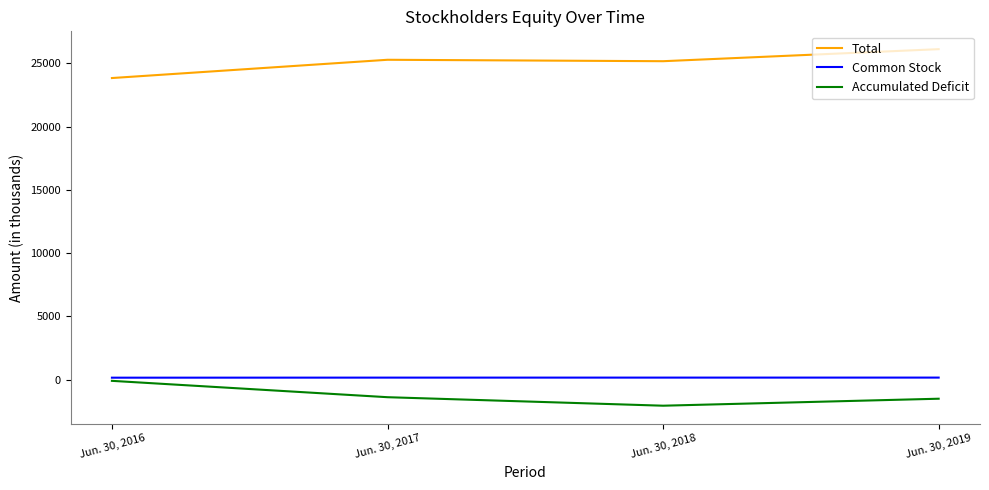

In Total, how many points are lower than both neighbors (excluding endpoints)?

1